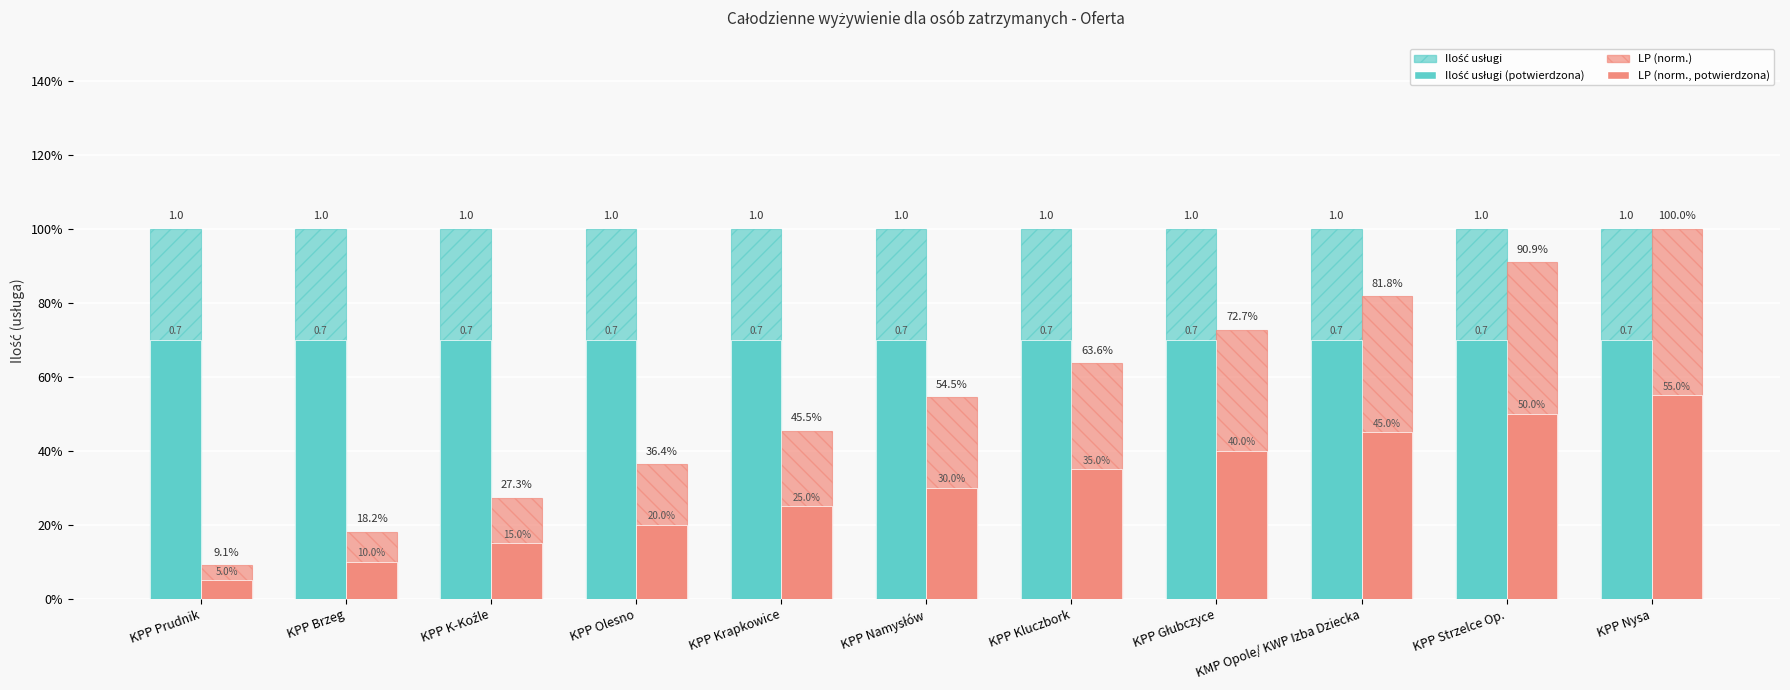

Are the bars horizontal?

No